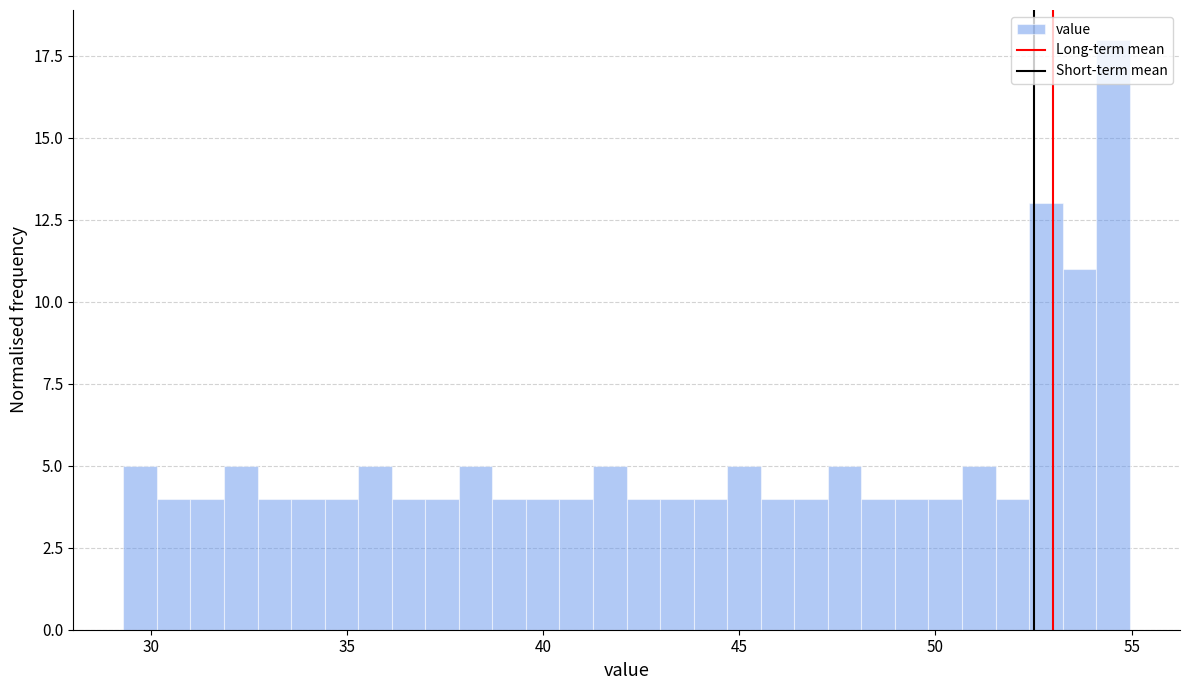

Read against the x-axis, roughly where is the centre of the tallest bar?

54.5